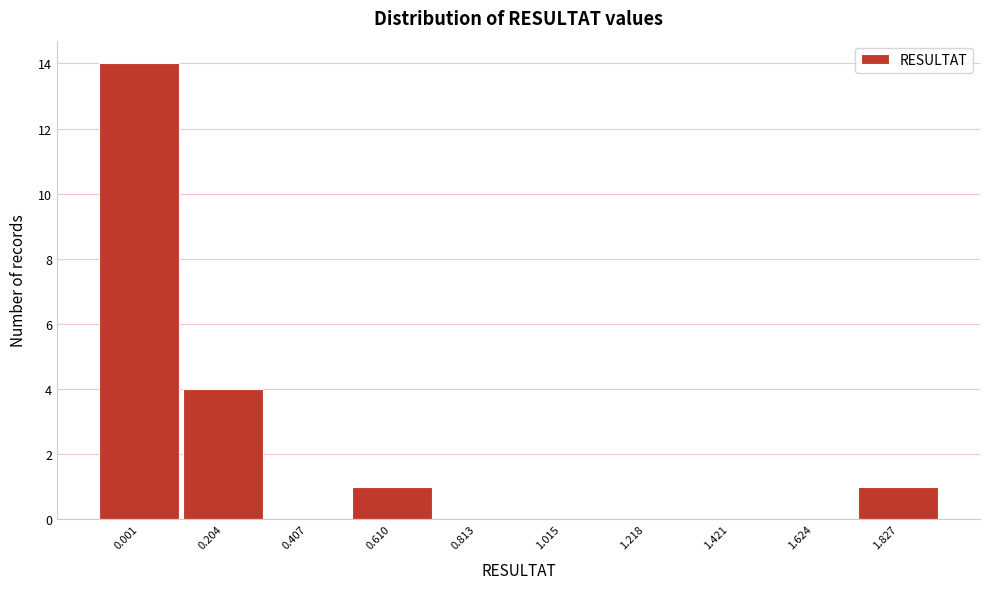

Reading left to right, extract all data points from this chart.

0.001=14	0.204=4	0.407=0	0.610=1	0.813=0	1.015=0	1.218=0	1.421=0	1.624=0	1.827=1